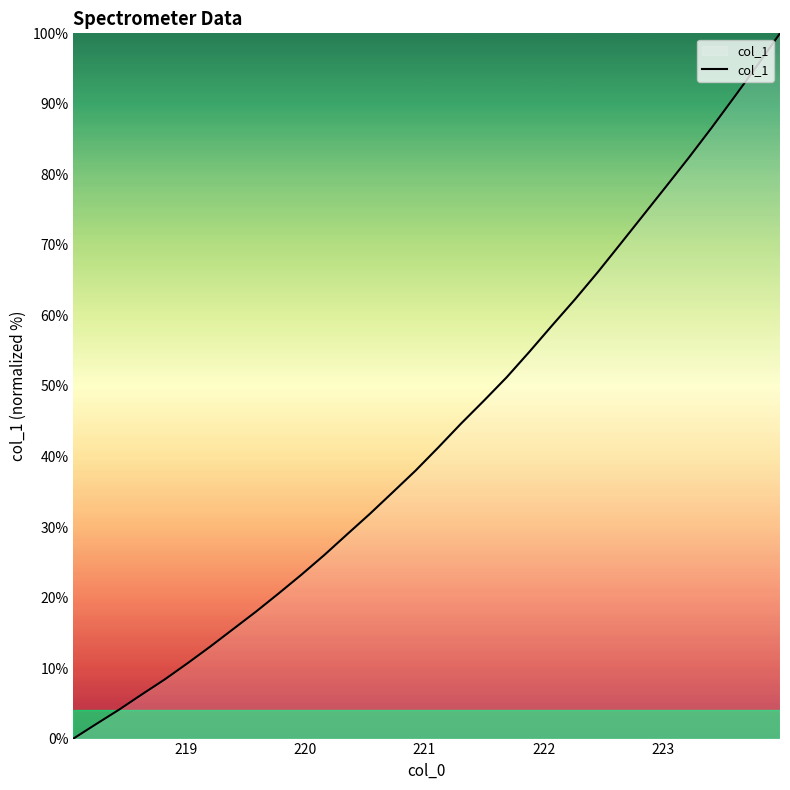

Reading right to left, transcribe all the data shown in this chart.

100.0	95.4	91.0	86.6	82.4	78.3	74.2	70.2	66.1	62.3	58.6	54.9	51.2	47.9	44.7	41.3	38.0	34.9	31.9	29.0	26.0	23.3	20.6	18.0	15.5	13.1	10.7	8.4	6.3	4.1	2.1	0.0